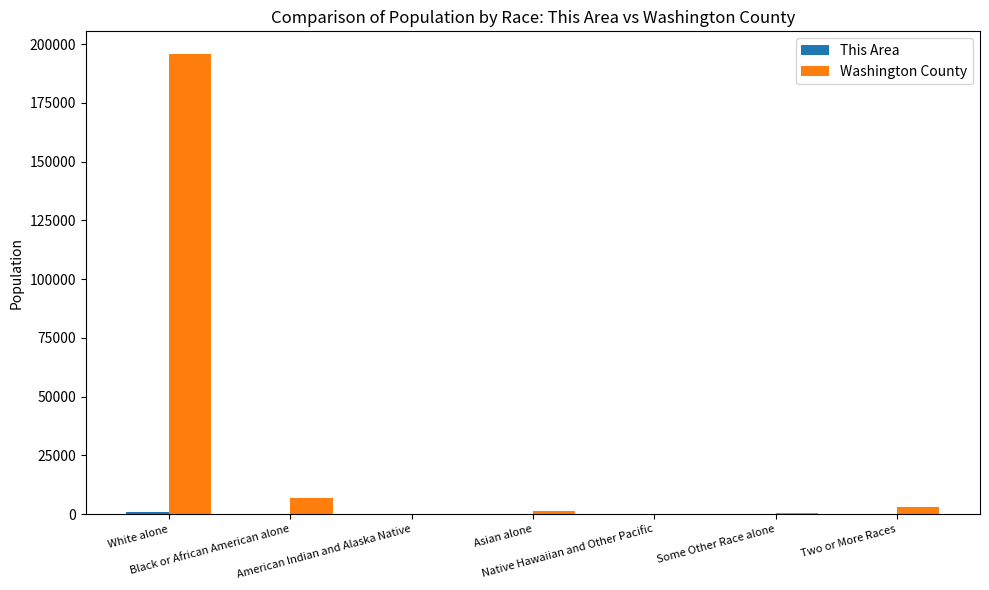

What is the greatest value displayed?

195657